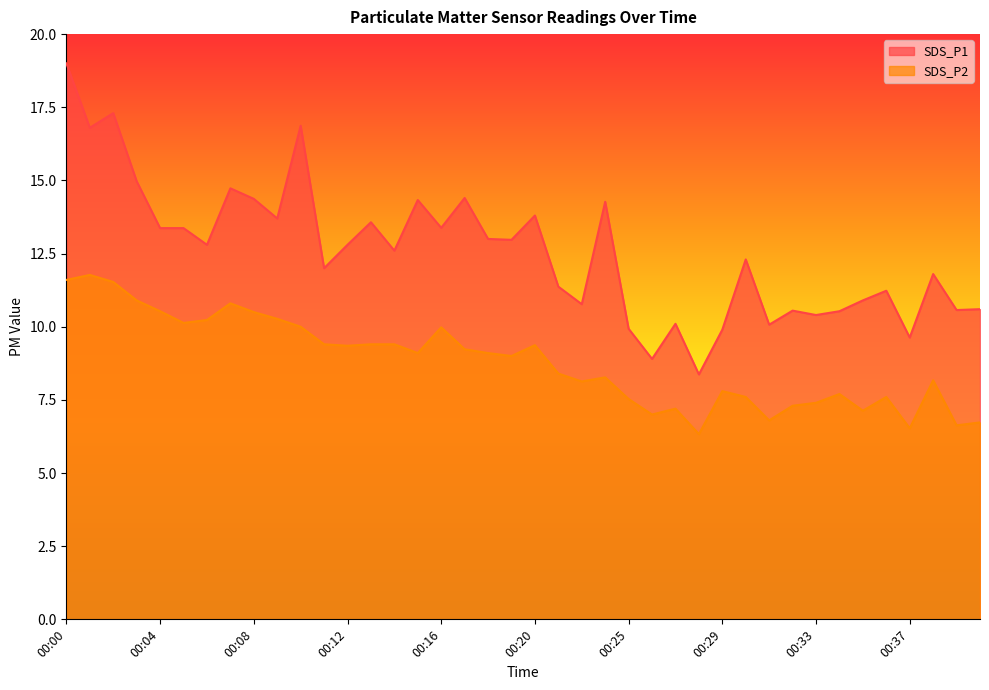

Which series has the largest total across all categories?

SDS_P1